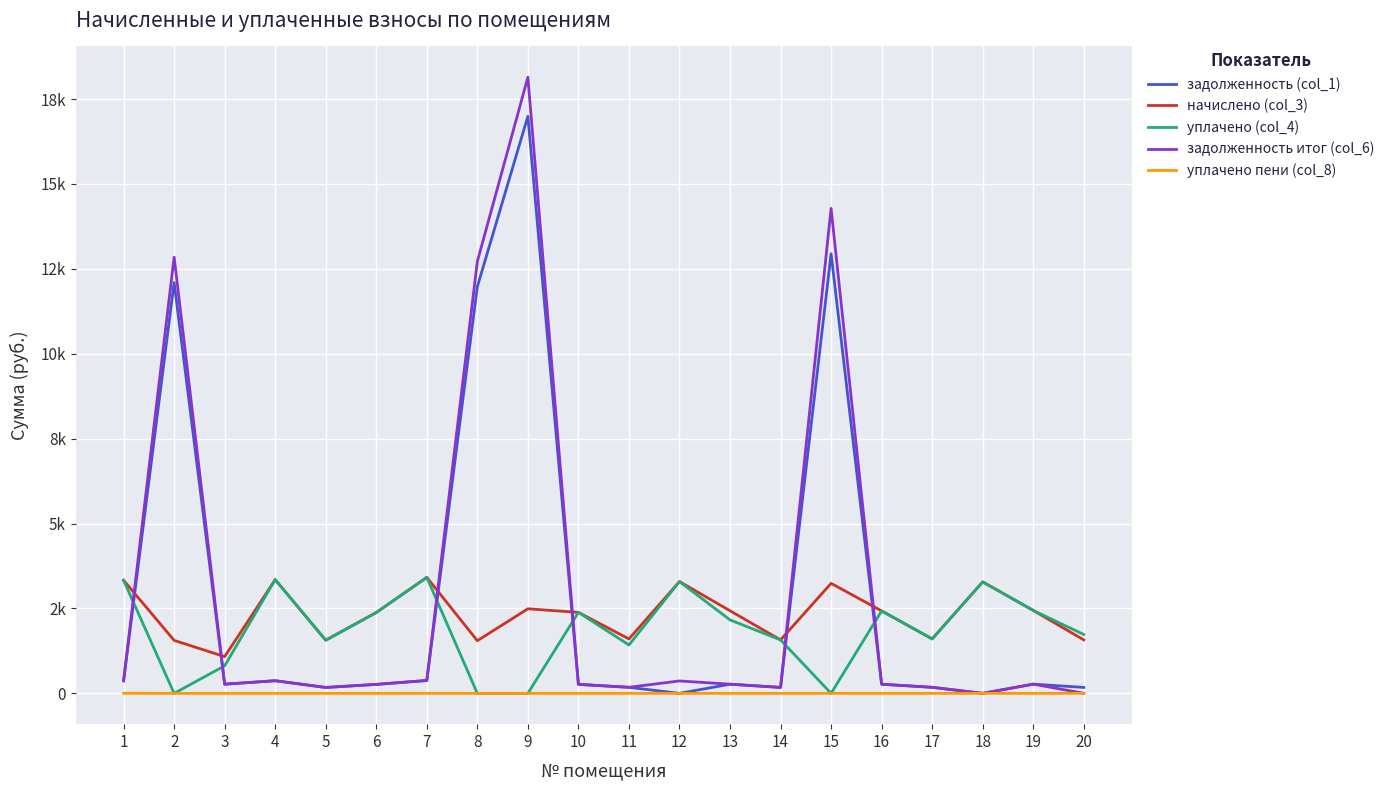

Does the chart display data point markers on the line(s)?

No